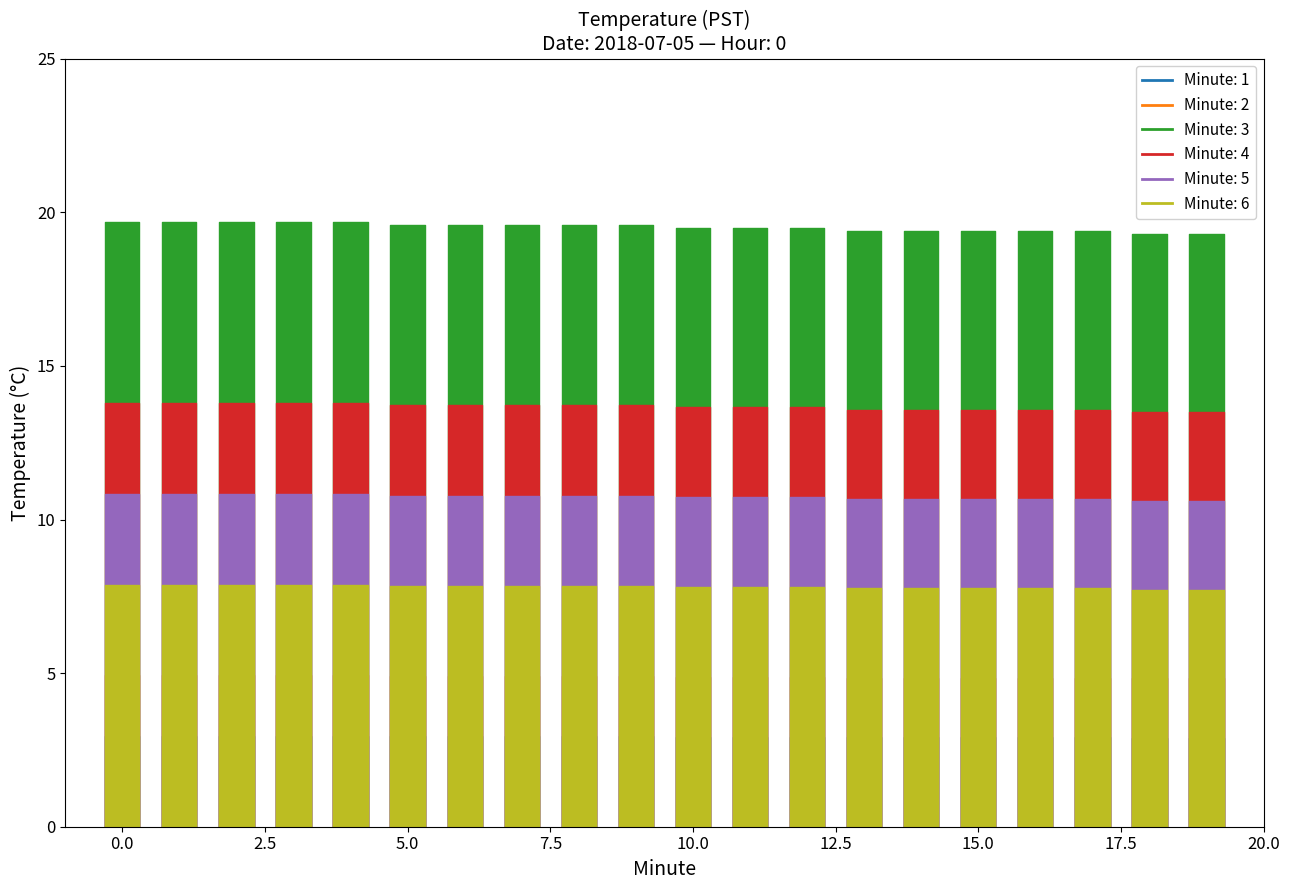

What is the sum of the Hour 0 (mid) values at 9 and 17?

38.5